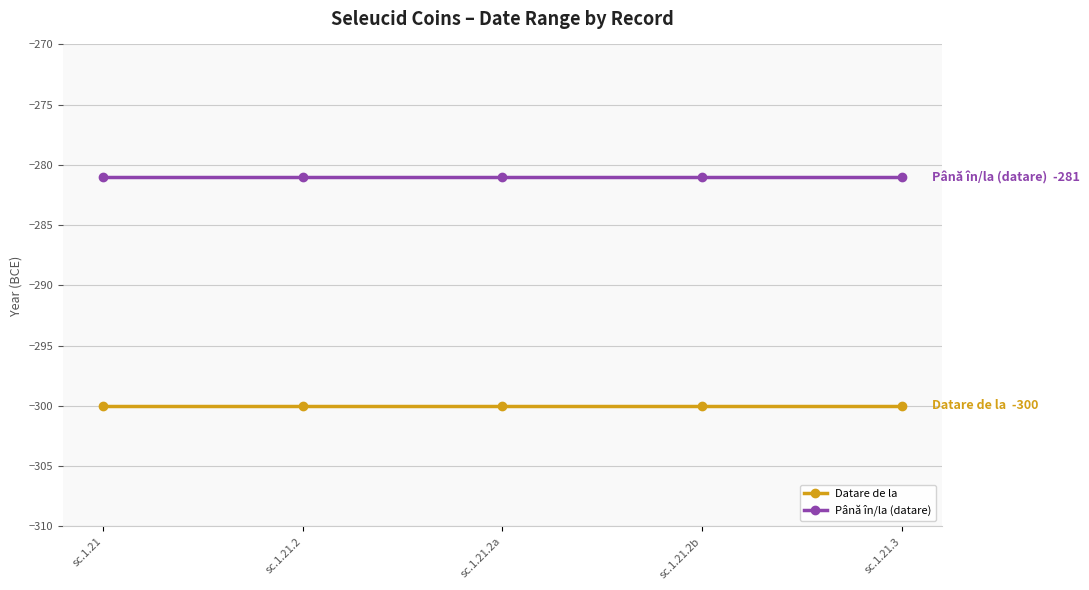

The Până în/la (datare) series shows -416 at sc.1.21.2a. True or false?

False